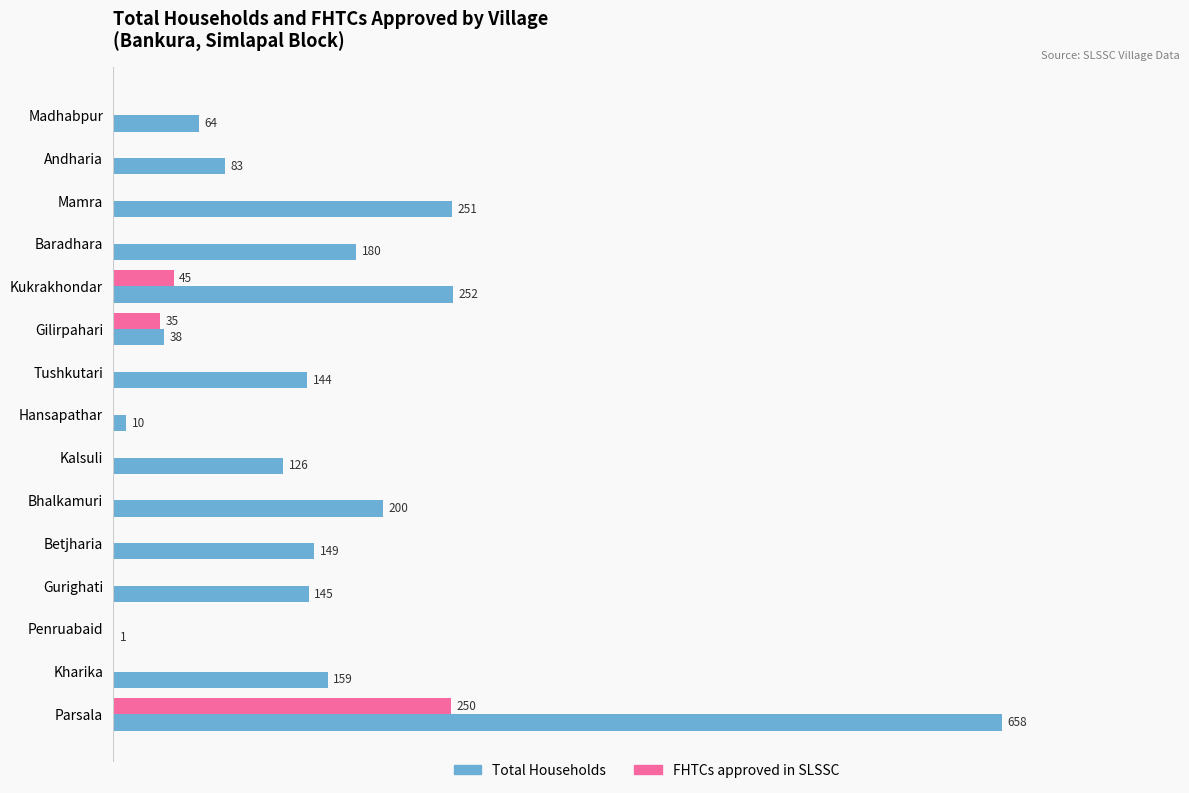

Which category has the highest value across all series?

Parsala